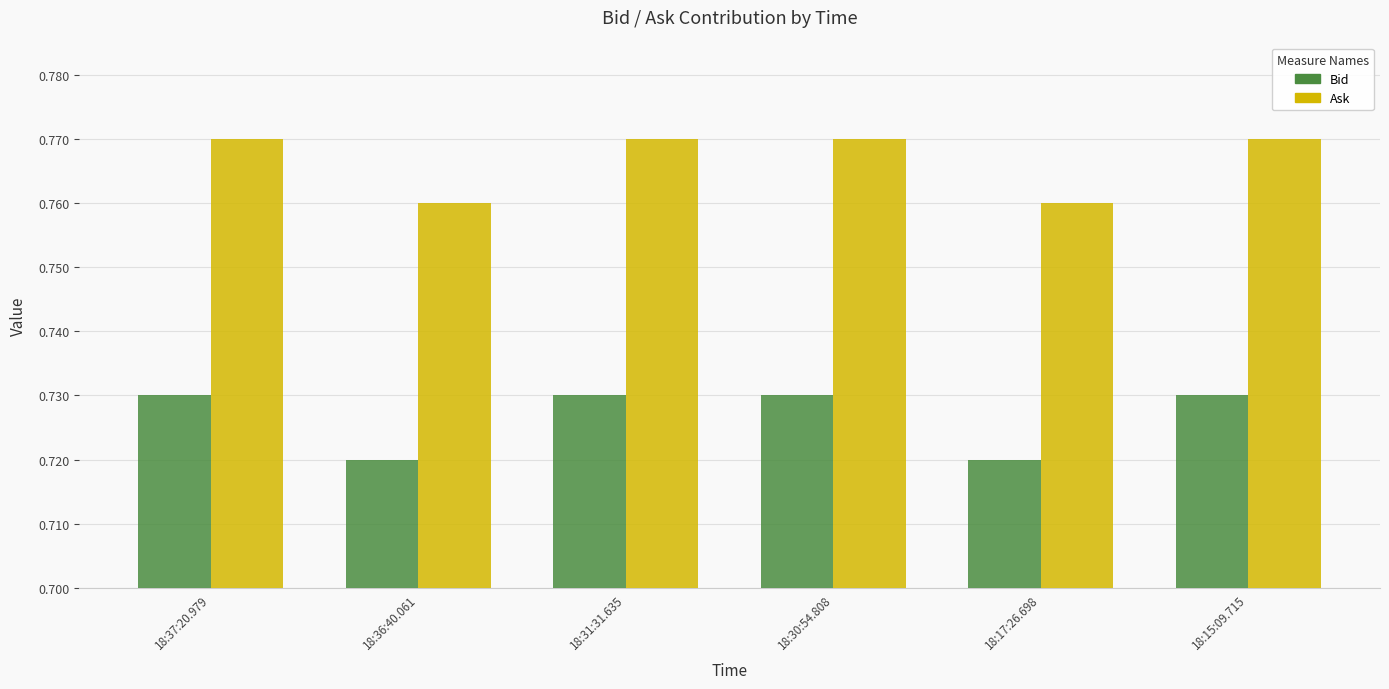

How many Bid values are between 0 and 1?

6